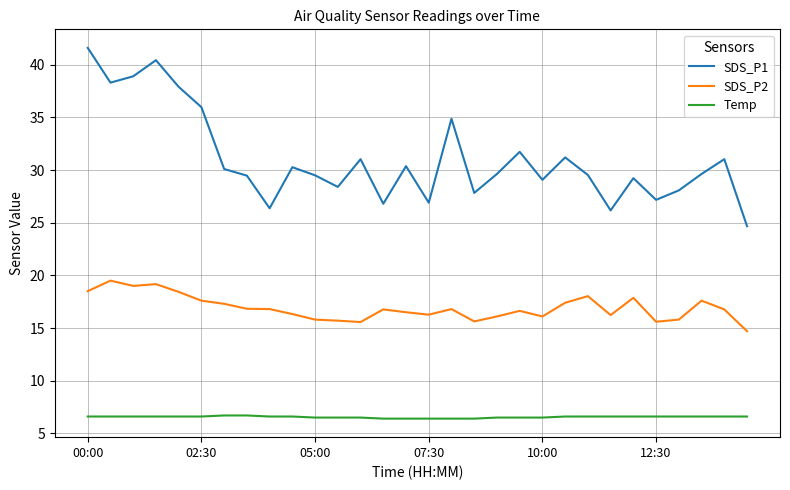

What is the difference between the maximum and minimum values in the Temp series?

0.3